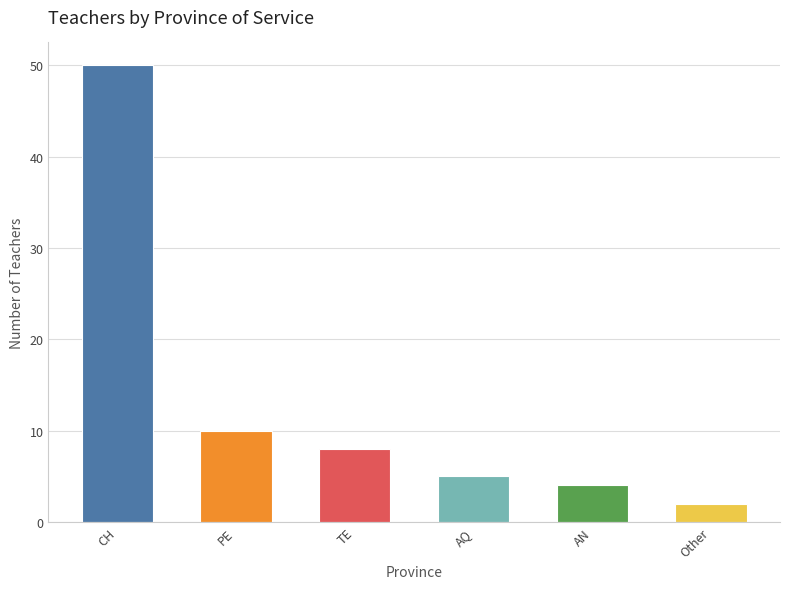

True or false: the data shows 3 at AQ.

False